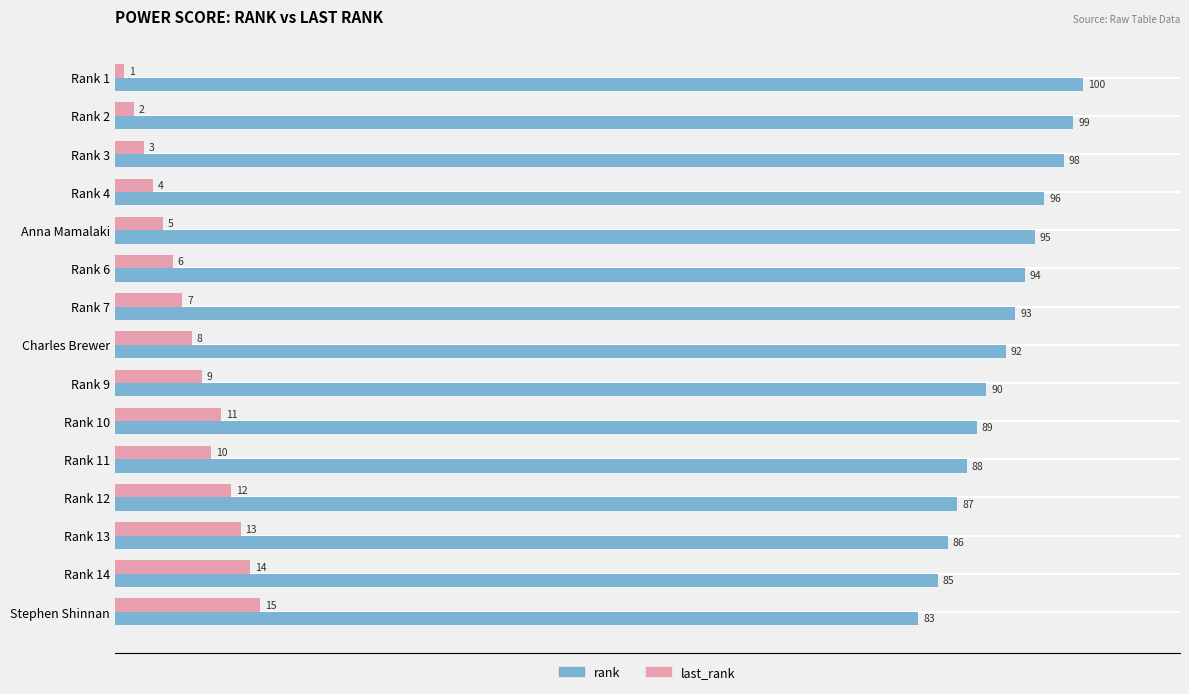

What is the difference between the second highest and second lowest values in the rank series?

14